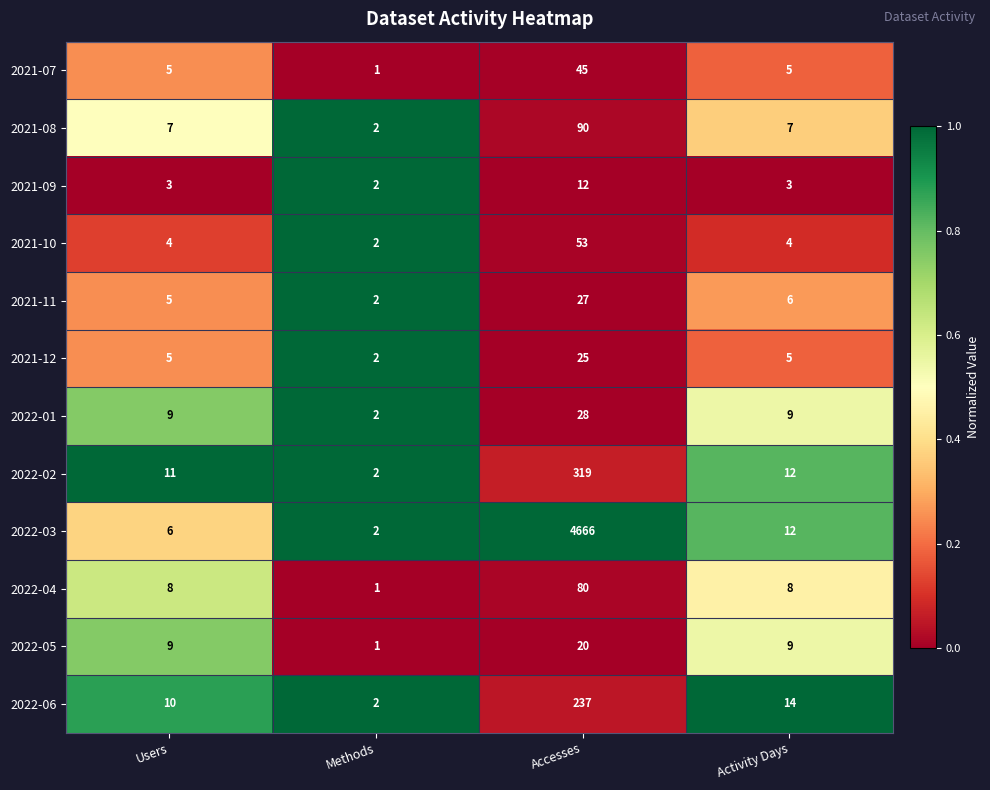

Between Methods and Accesses, which series saw the biggest shift?

2022-03